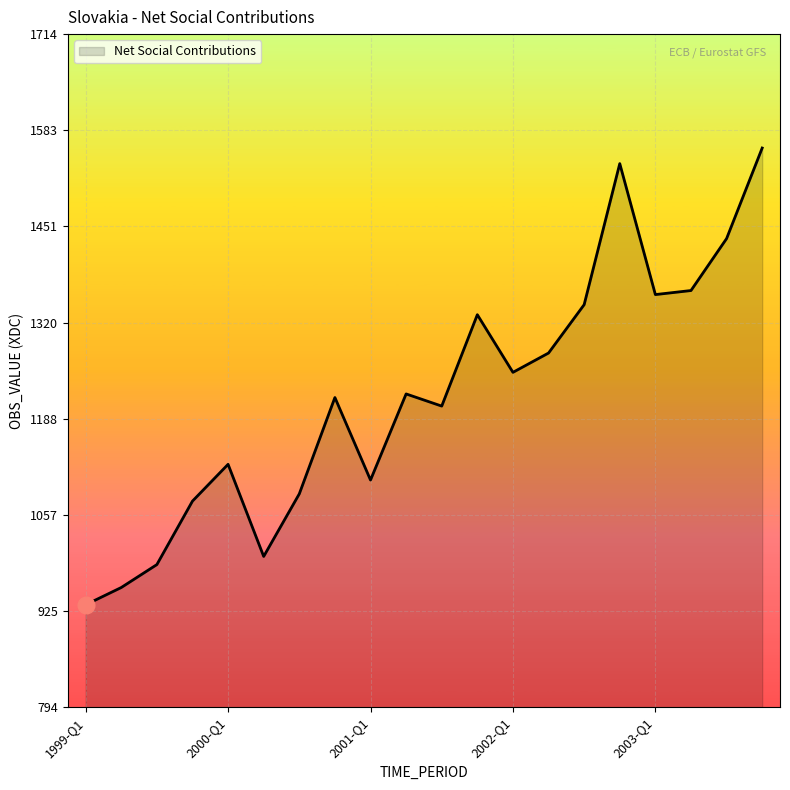

What is the maximum value shown in the chart?

1558.6